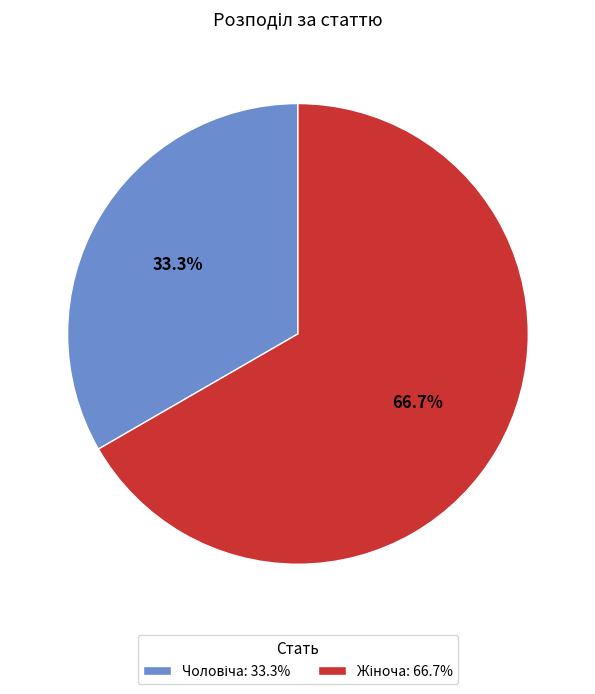

Is there a majority slice in this chart?

Yes